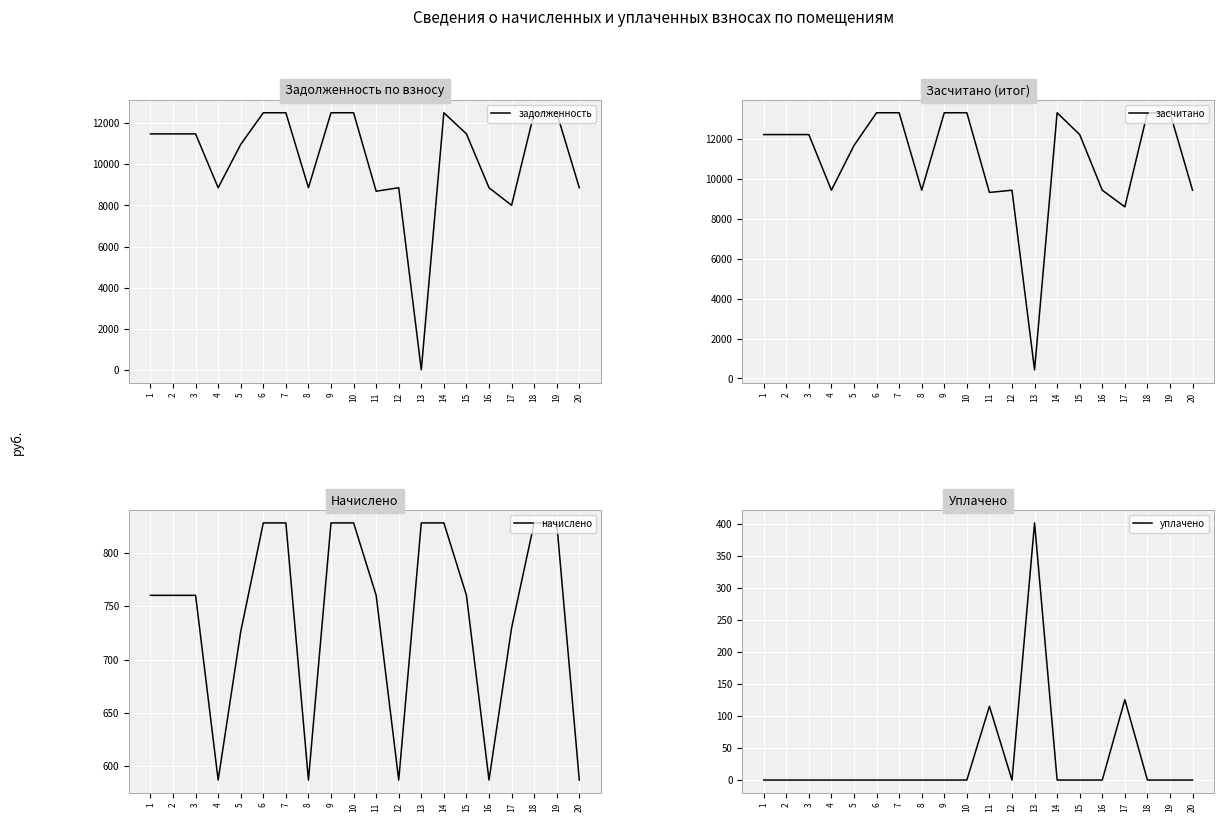

Which has a higher value, 12 or 13?

12